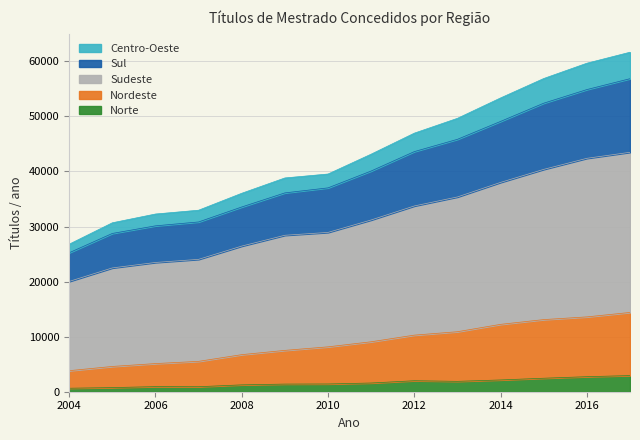

Between 2010 and 2011, which series saw the biggest shift?

Sudeste